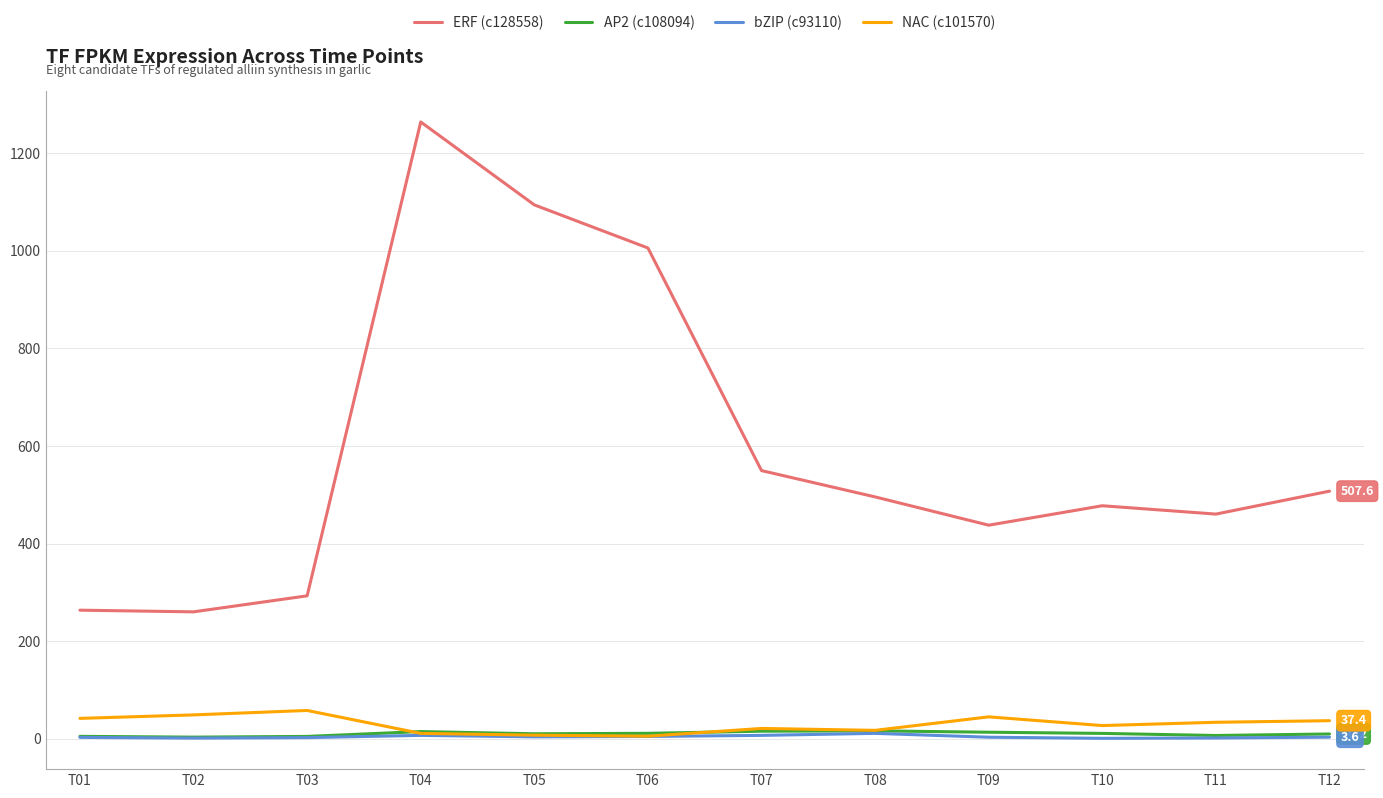

How many interior local peaks does the ERF (c128558) series have?

2